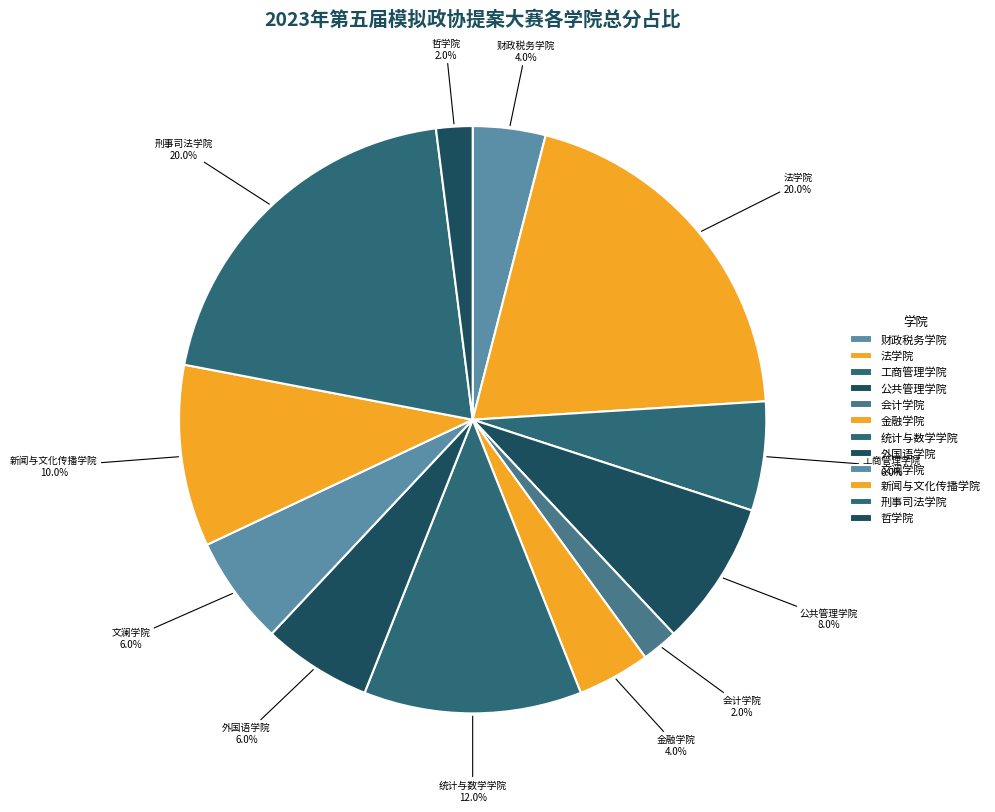

Is 公共管理学院 the majority of the pie?

No